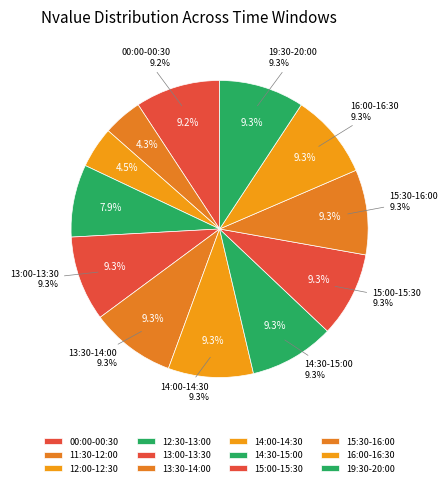

The 14:30-15:00 slice represents 18% of the pie. True or false?

False